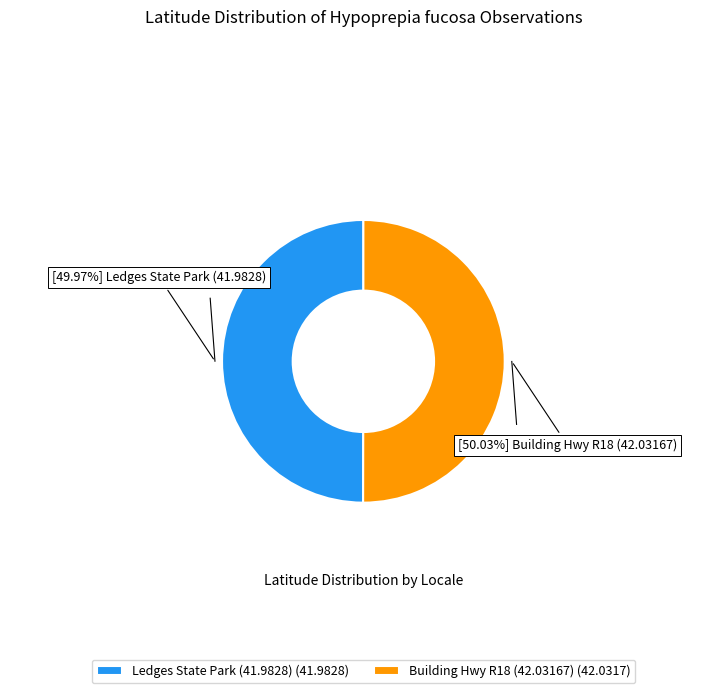

Is there any slice that represents more than half of the pie?

Yes